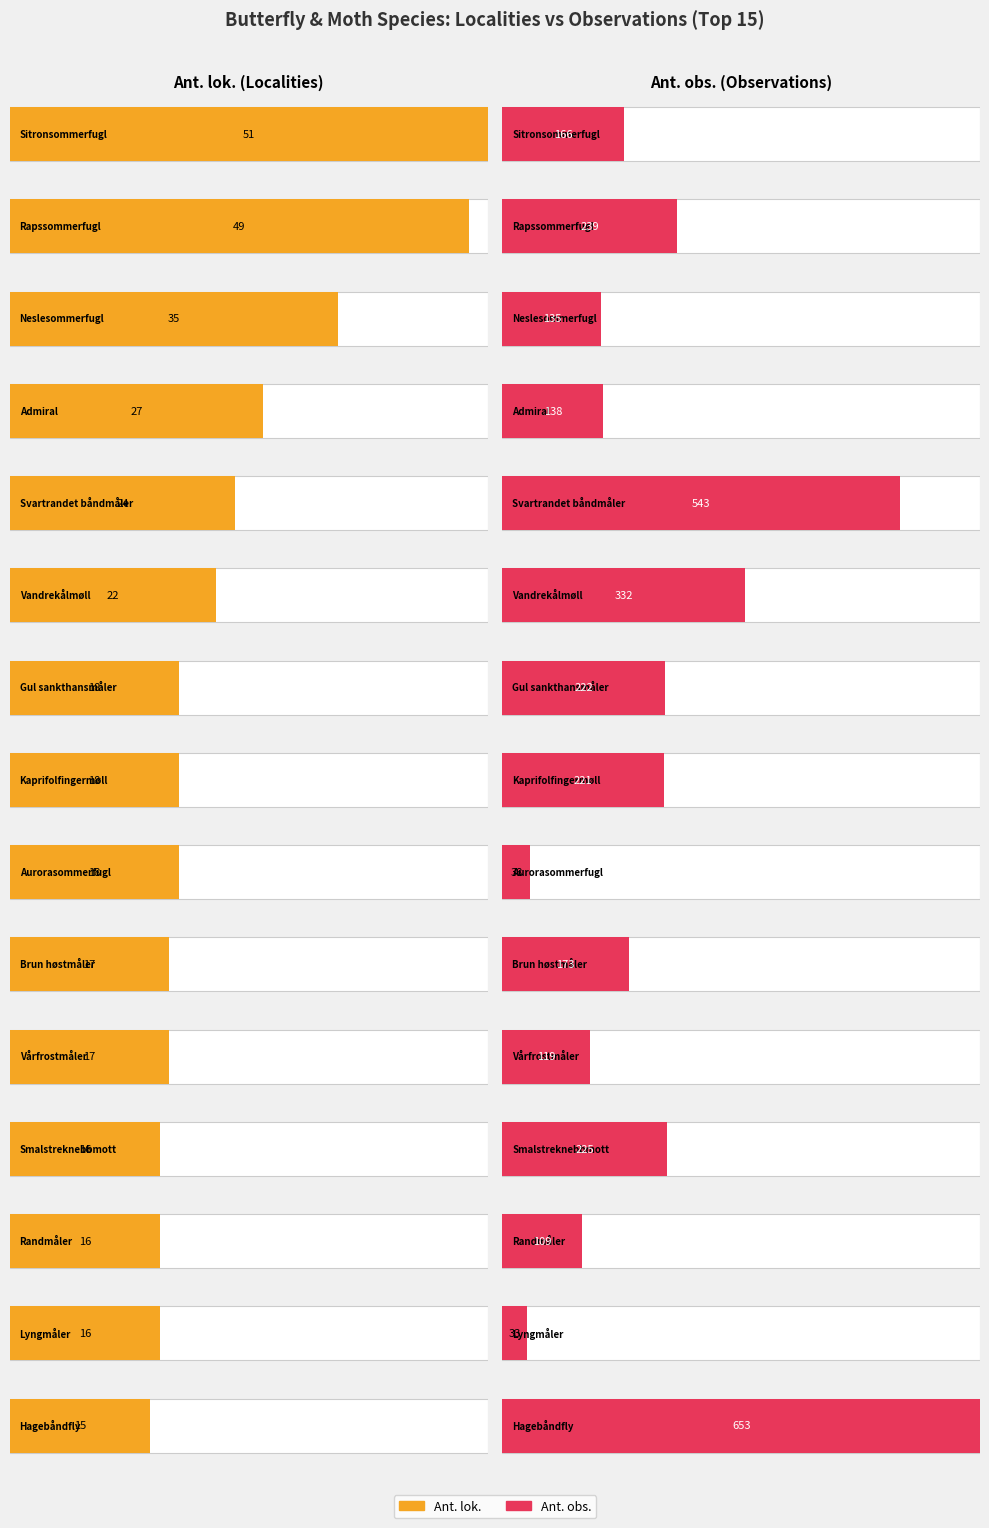

Reading left to right, list all the values displayed in this chart.

Ant. lok.: 51	49	35	27	24	22	18	18	18	17	17	16	16	16	15
Ant. obs.: 166	239	135	138	543	332	222	221	38	173	119	225	109	33	653